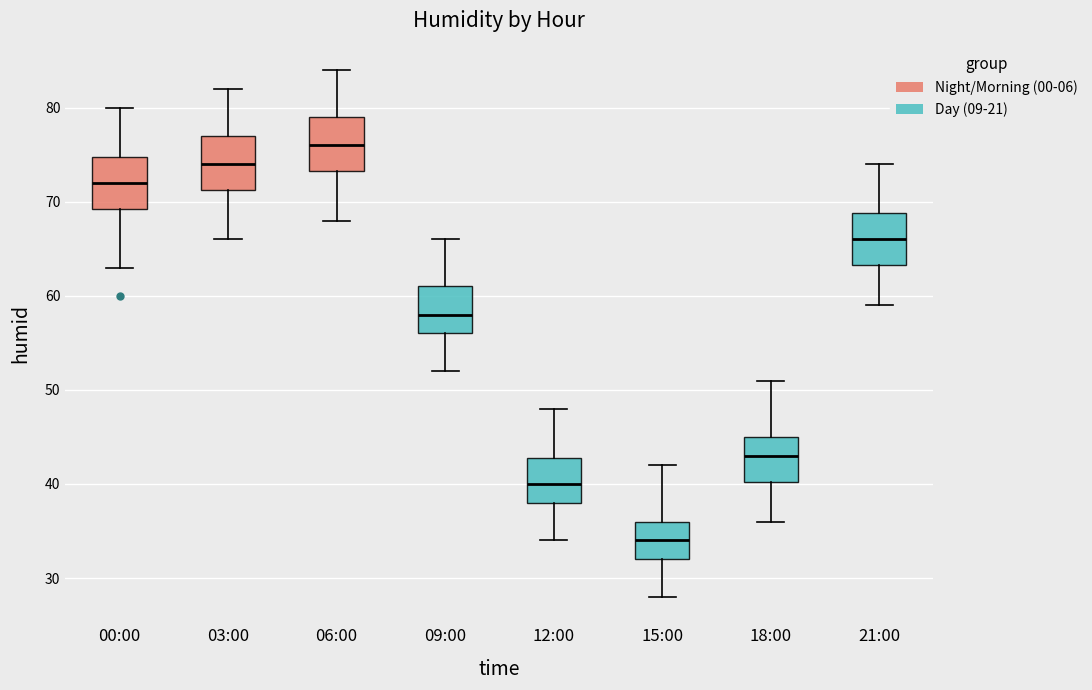

Which box's median line is the lowest?

15:00